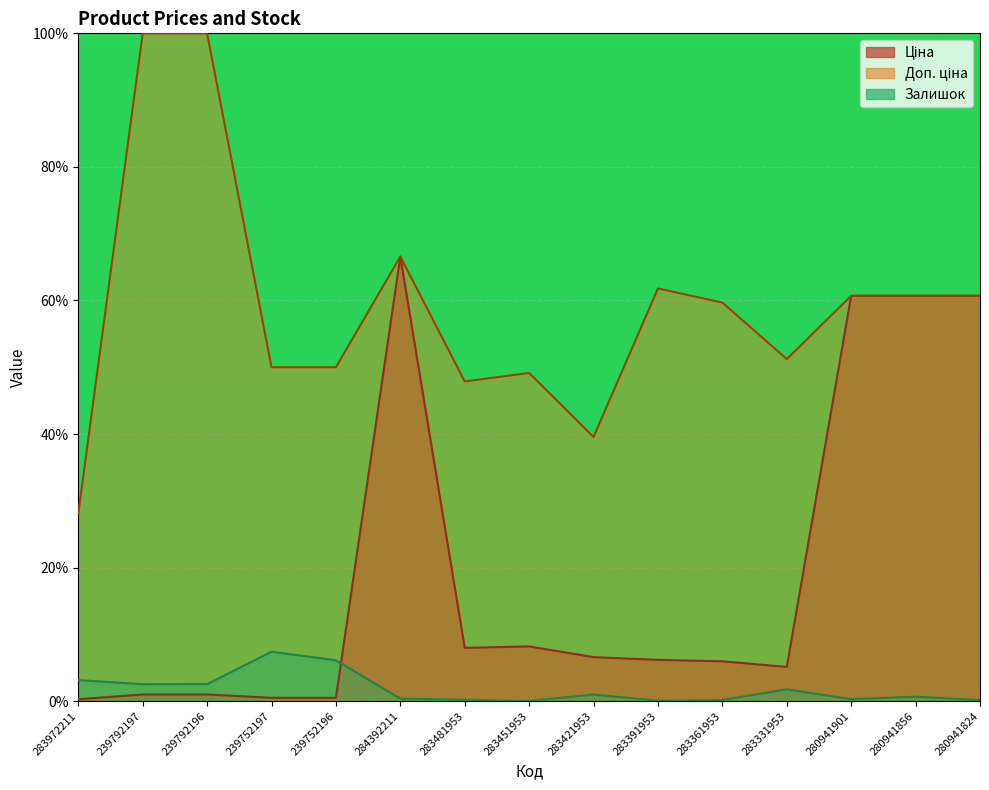

Reading left to right, what are all the values shown in this chart?

Ціна: 0.3	1.0	1.0	0.5	0.5	66.6	8.0	8.2	6.6	6.2	6.0	5.1	60.7	60.7	60.7
Доп. ціна: 28.1	100.0	100.0	50.0	50.0	66.6	47.9	49.1	39.6	61.8	59.7	51.2	60.7	60.7	60.7
Залишок: 3.2	2.5	2.5	7.4	6.1	0.4	0.2	0.0	1.0	0.1	0.2	1.8	0.3	0.7	0.1